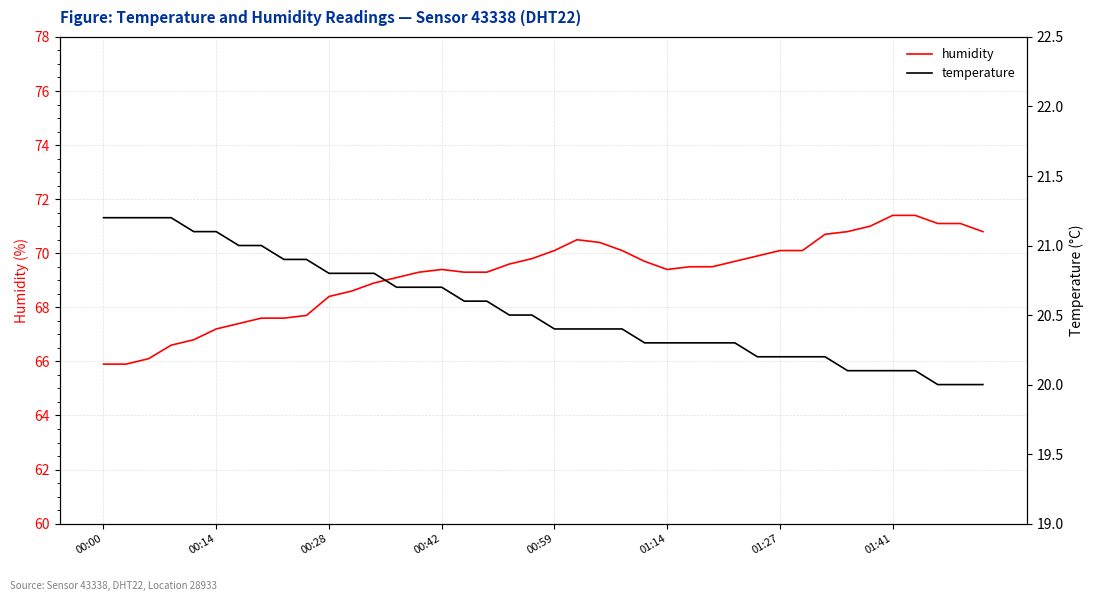

True or false: humidity and temperature cross at least once.

False